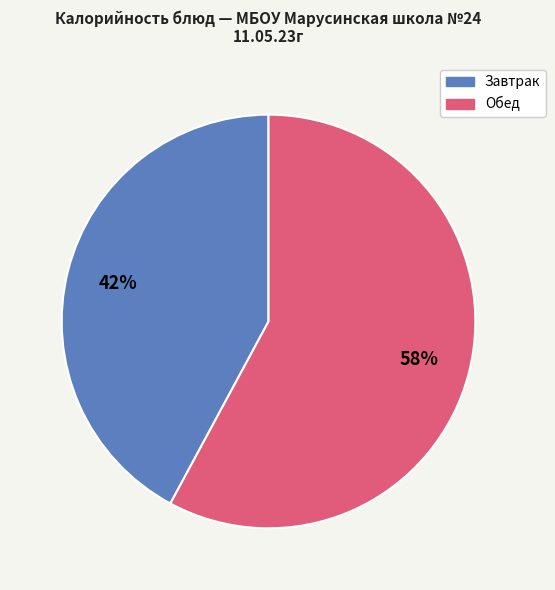

Does any single category account for the majority?

Yes